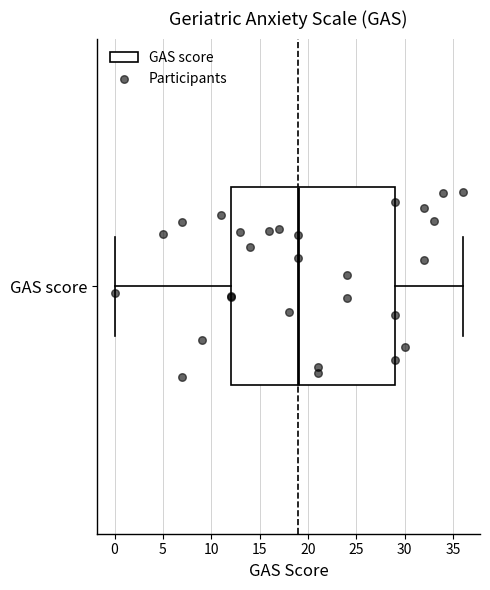

Read this box plot against the x-axis: the position of the median line, the range covered by the box, and the ends of both whiskers. The values are not printed on the chart, so give them approximately, as read against the axis.

median 19, box 12 to 29, whiskers 0 to 36